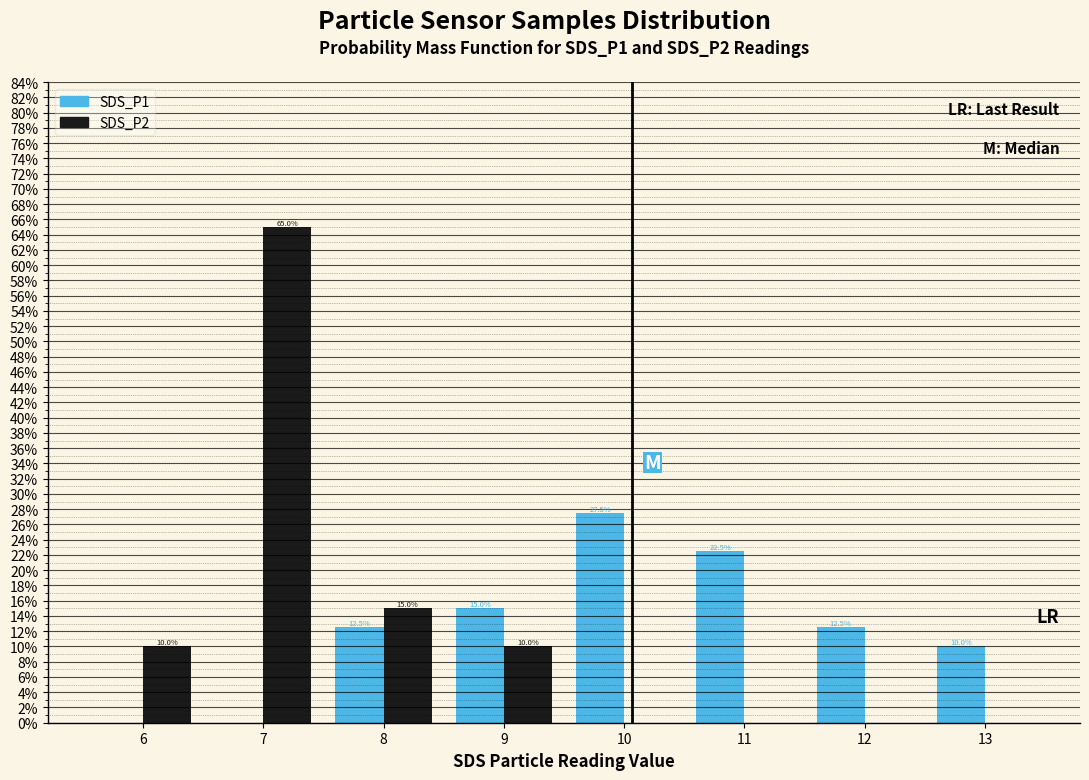

In the SDS_P2 series, which range on the x-axis has the tallest bar?

6.5 to 7.5